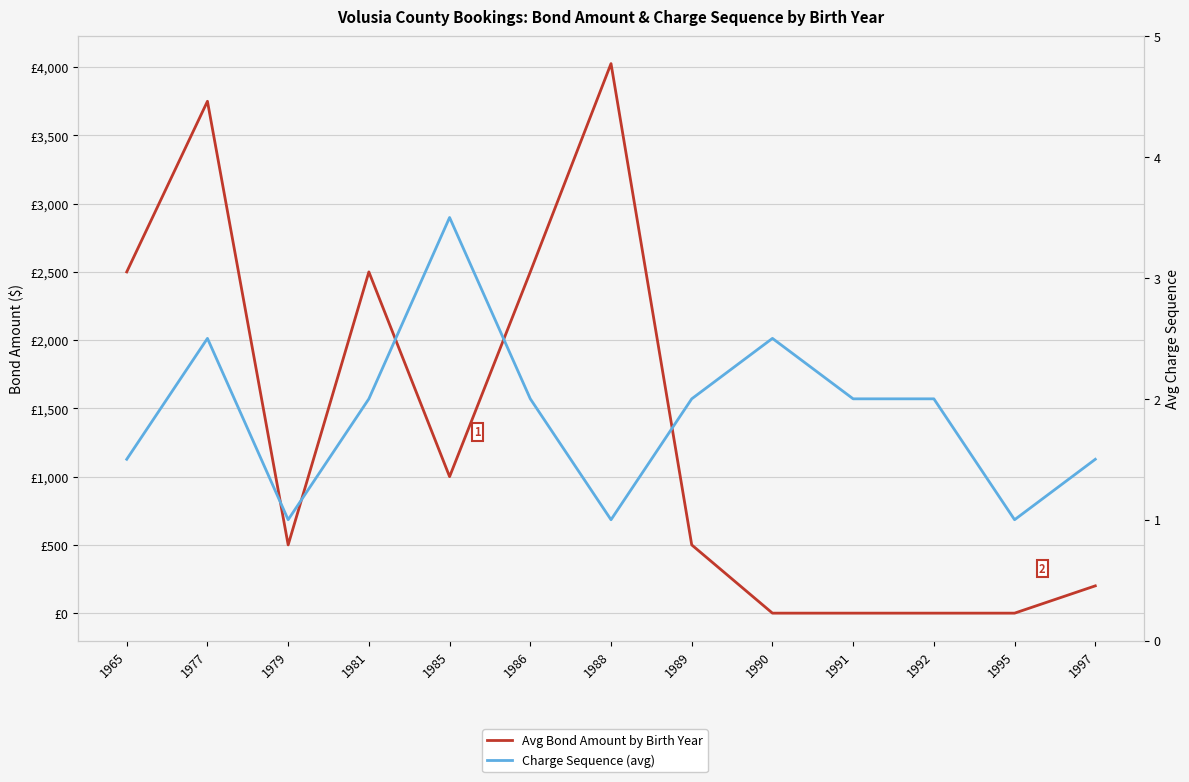

Is this an area chart (filled region under the line)?

No